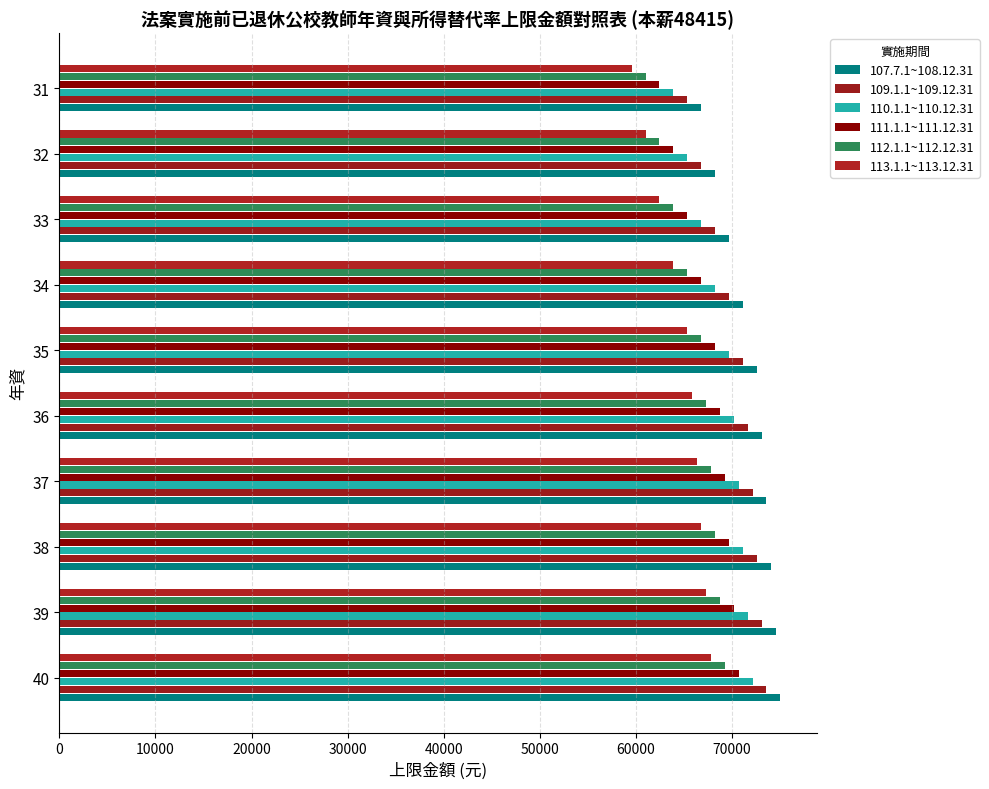

How many categories are shown in the chart?

10